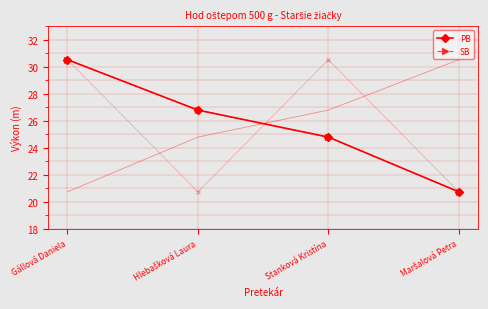

Where is PB nearest to the value 25?

Stanková Kristína